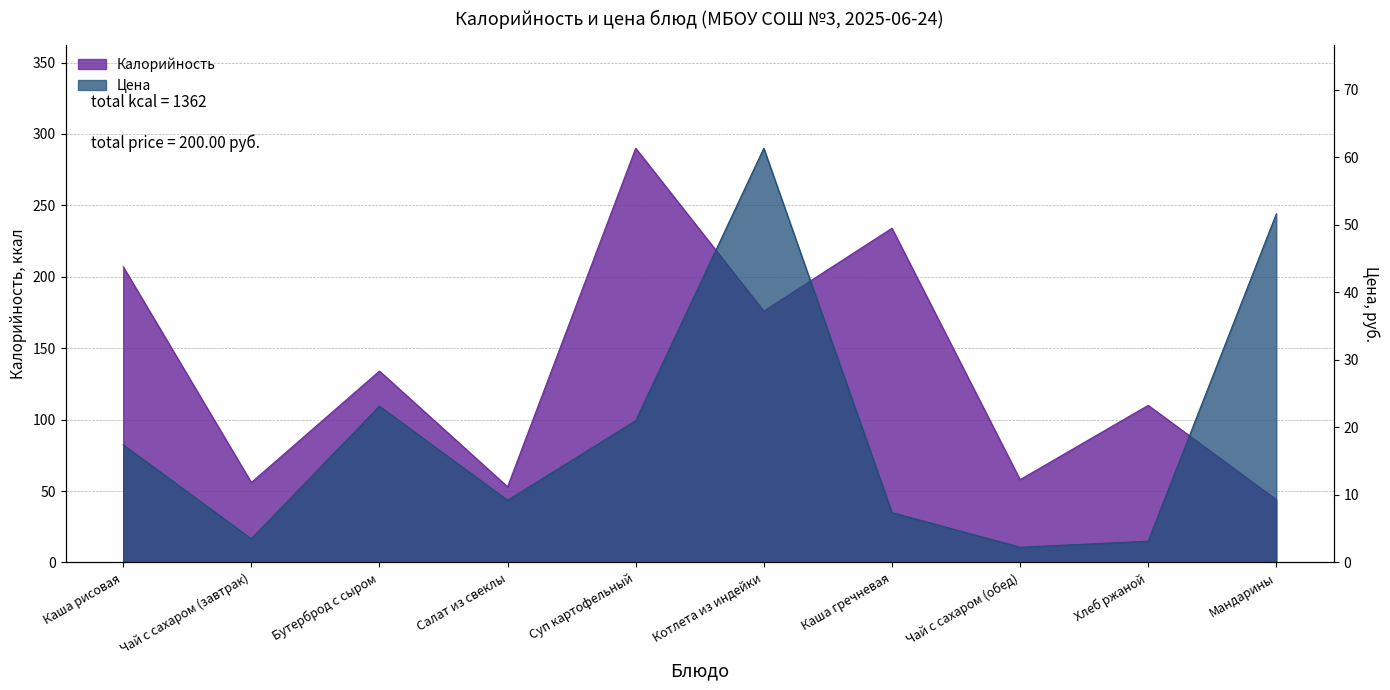

How many lines are shown in the chart?

2